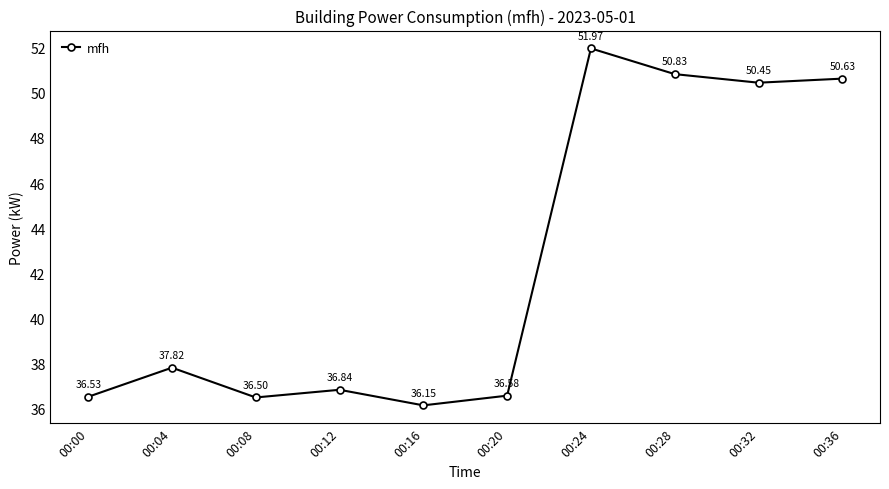

What is the sum of all values?

424.3